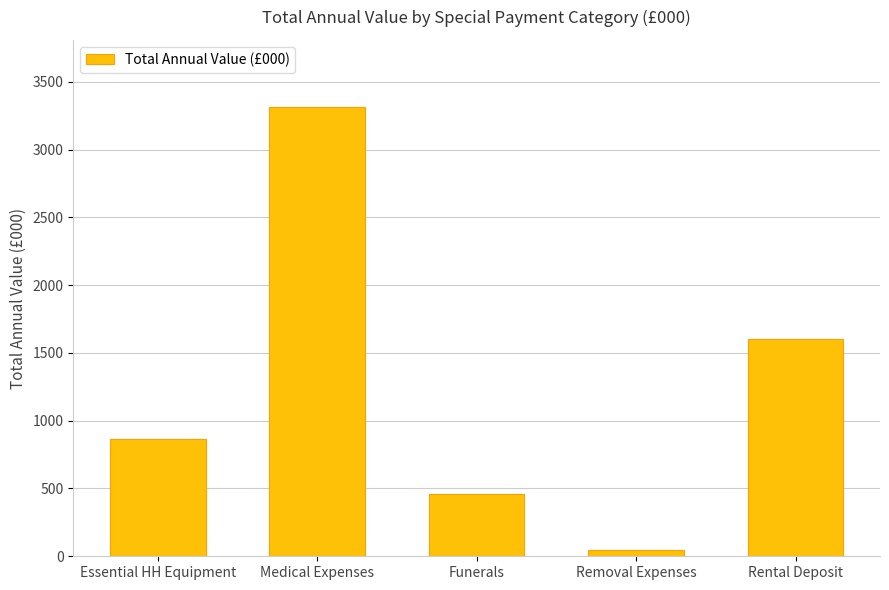

Rank the categories by value from lowest to highest.

Removal Expenses, Funerals, Essential HH Equipment, Rental Deposit, Medical Expenses